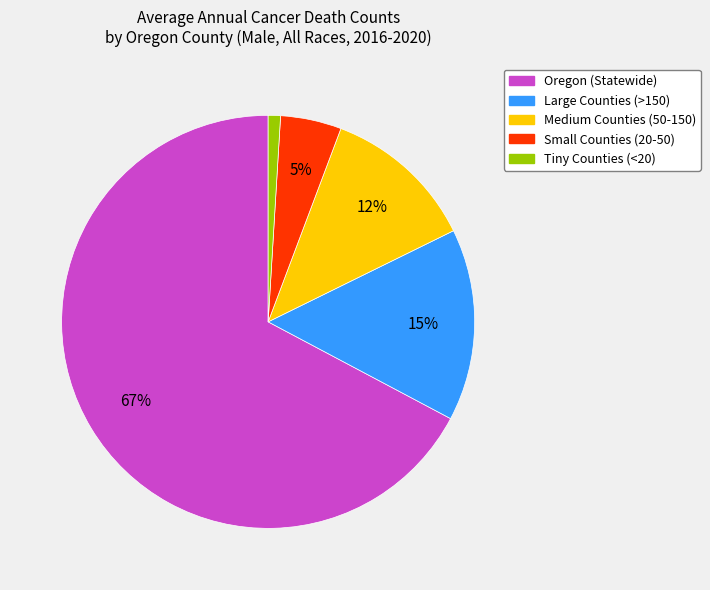

Does any single category account for the majority?

Yes